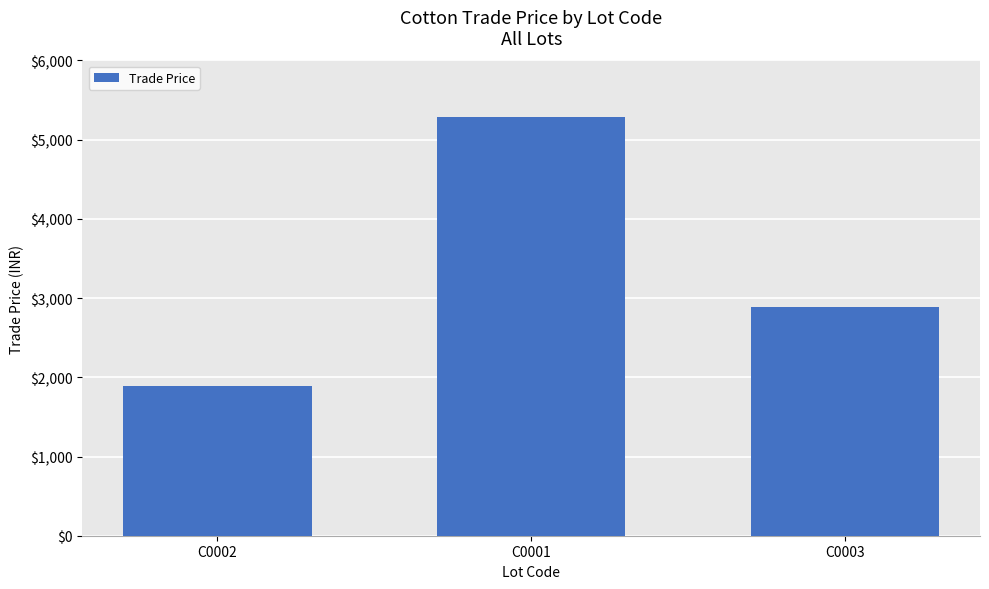

Rank the categories by value from lowest to highest.

C0002, C0003, C0001